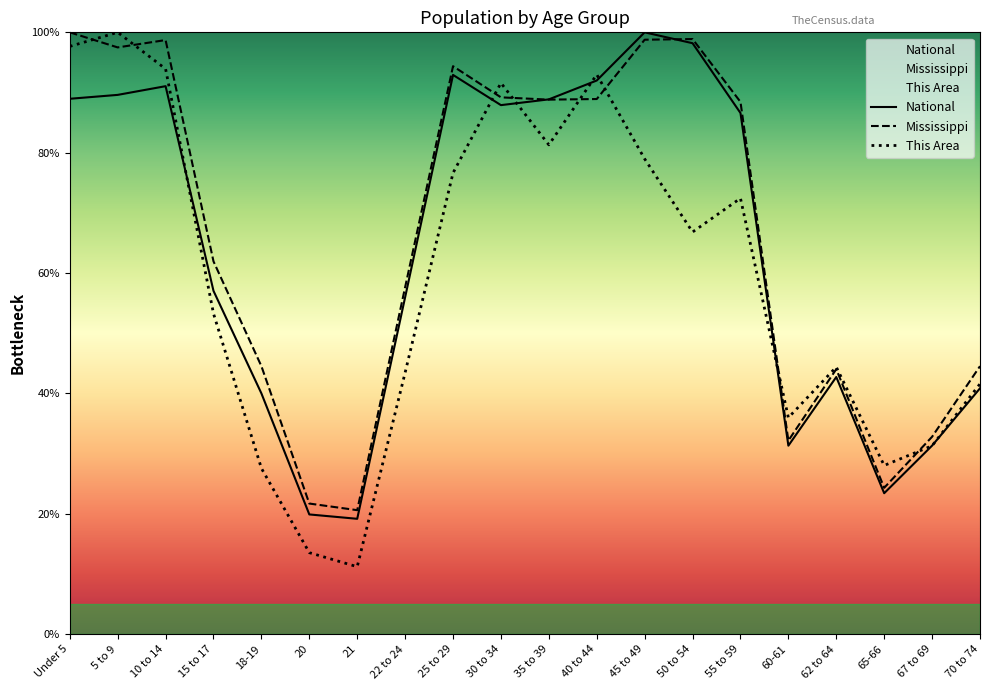

Does the chart display data point markers on the line(s)?

No